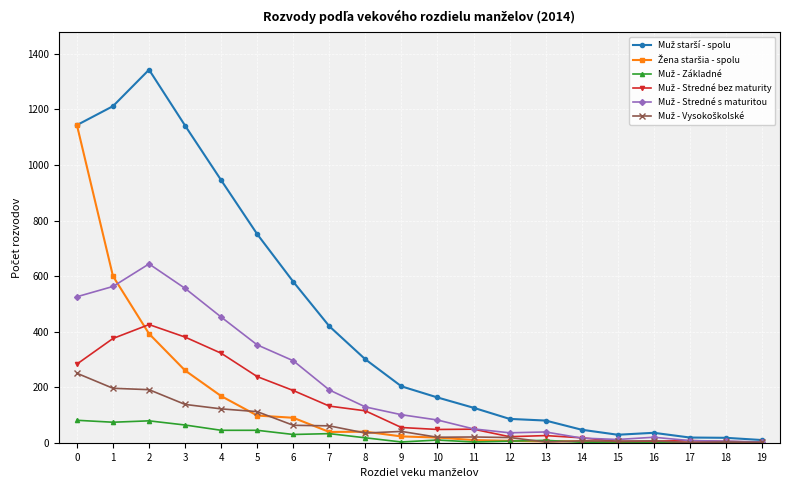

What is the value of the Muž starší - spolu point at the 2nd from the left?

1211